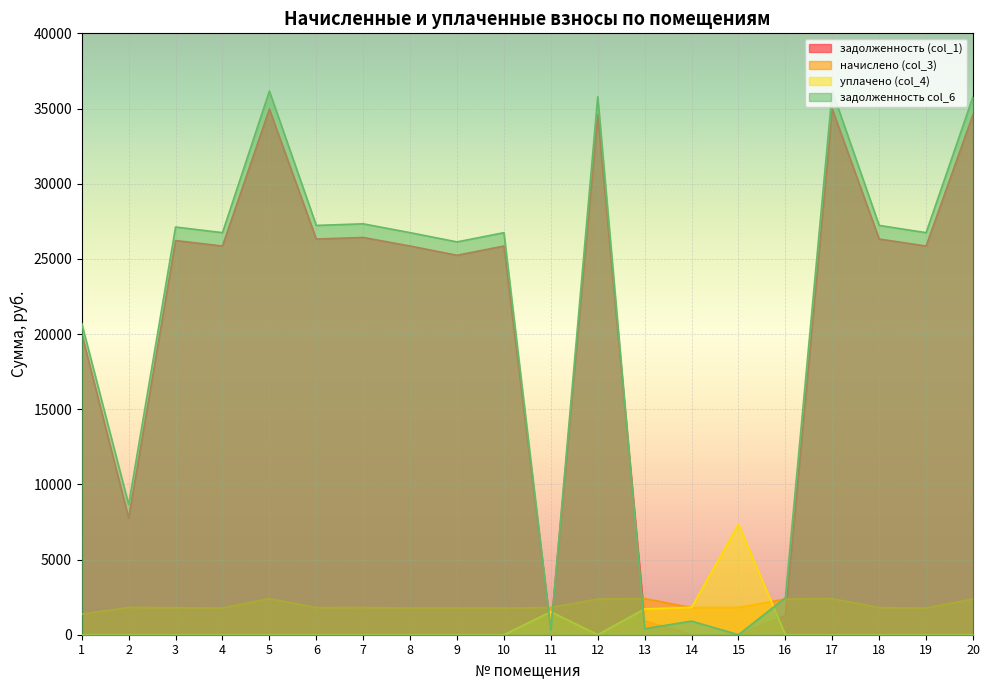

At how many categories does at least one series exceed 29368?

4